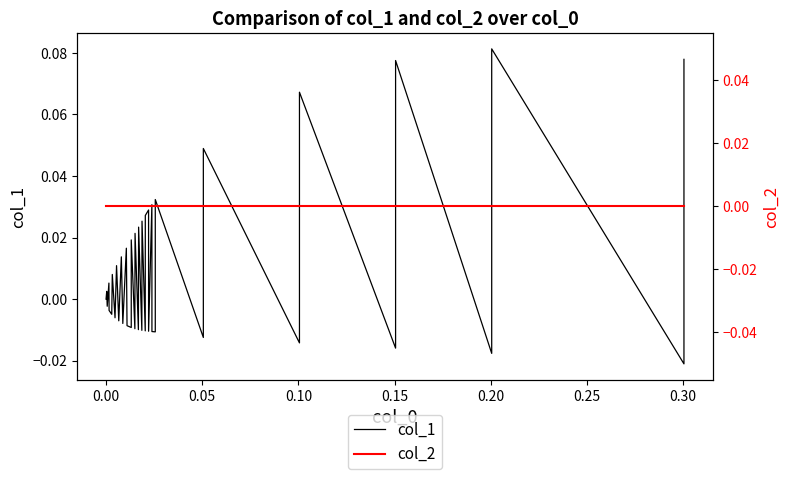

True or false: col_2 and col_1 intersect in this chart.

True